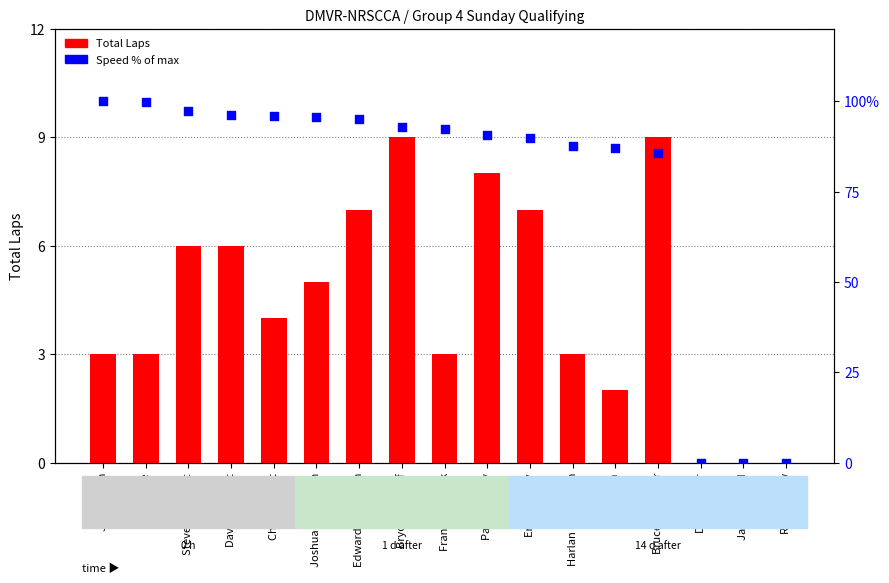

Which series reaches the maximum Y coordinate?

Speed % of max